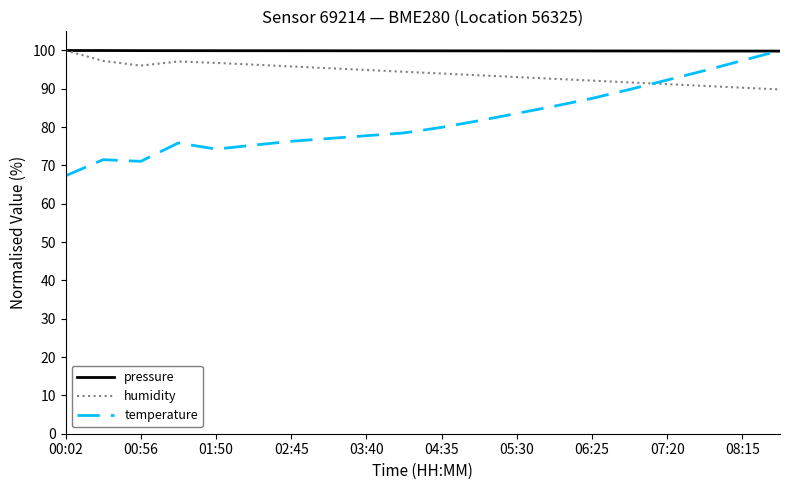

Rank the series by their average value, from highest to lowest.

pressure, humidity, temperature